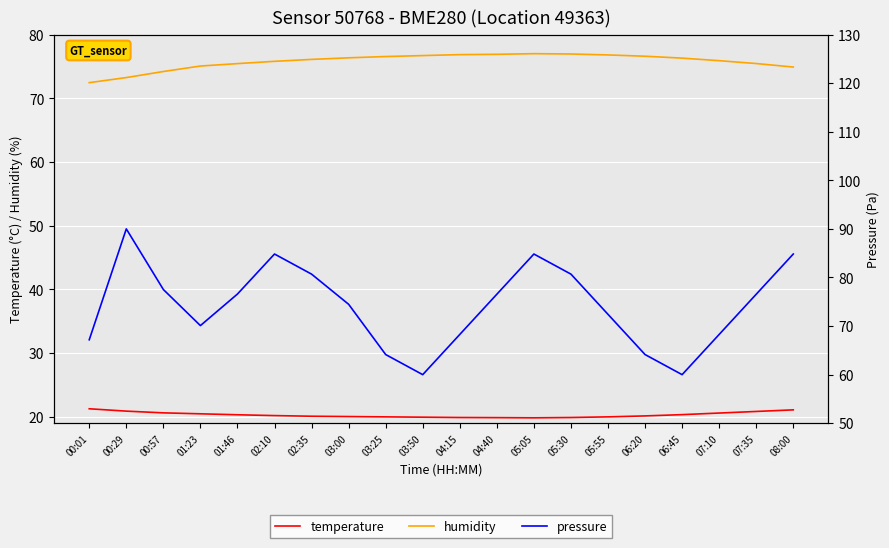

What is the difference between the highest and lowest values at 05:05?

65.0